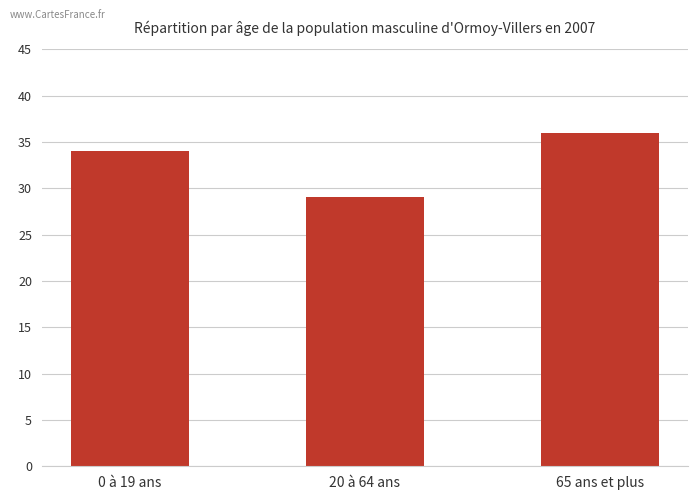

What is the change in value from 0 à 19 ans to 65 ans et plus?

+2